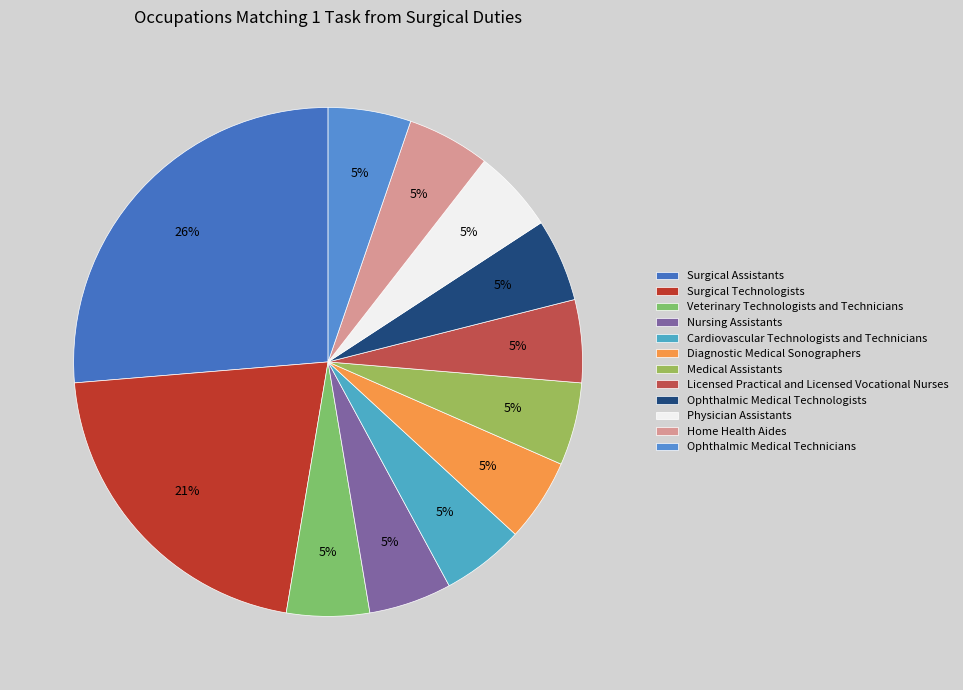

How many slices are in this pie chart?

12